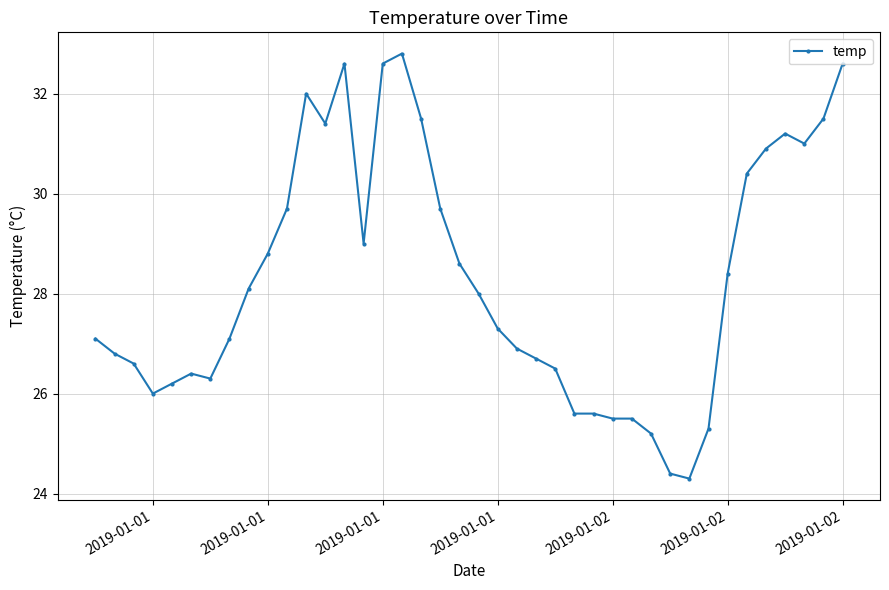

What is the minimum value shown in the chart?

24.3